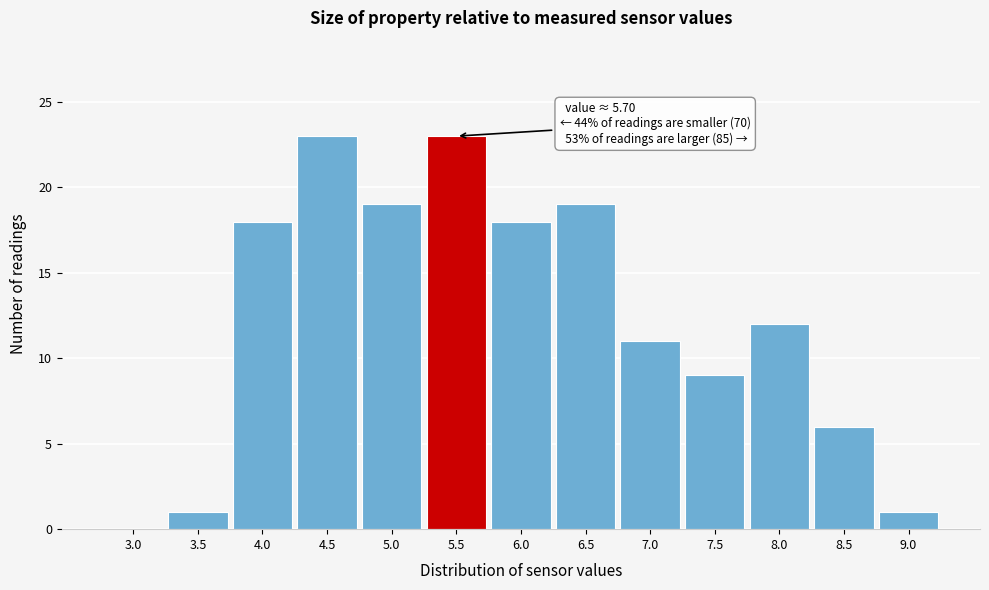

Reading left to right, transcribe all the data shown in this chart.

3.0=0	3.5=1	4.0=18	4.5=23	5.0=19	5.5=23	6.0=18	6.5=19	7.0=11	7.5=9	8.0=12	8.5=6	9.0=1